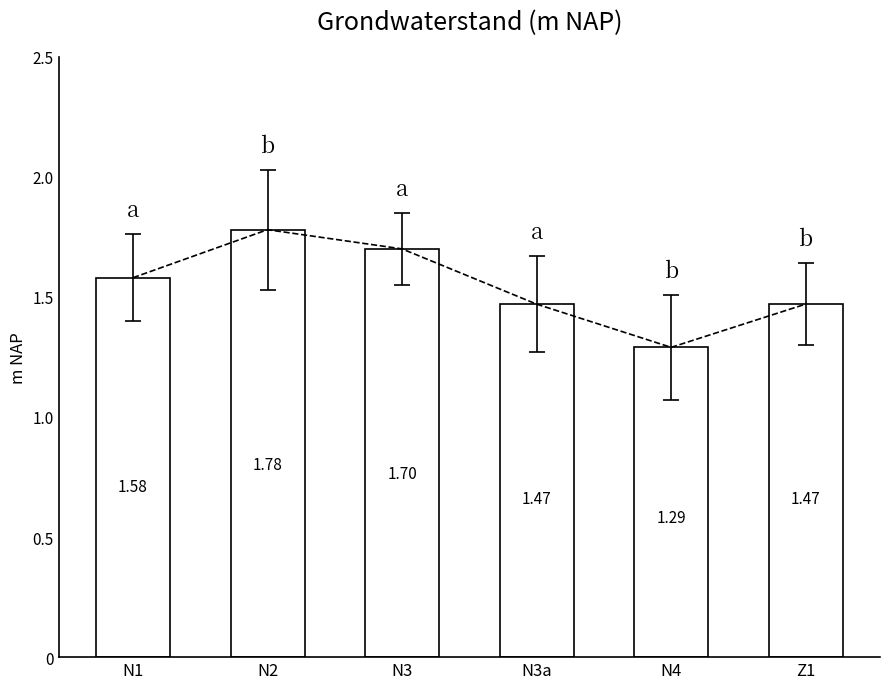

Count the values in the range 1 to 2.

6